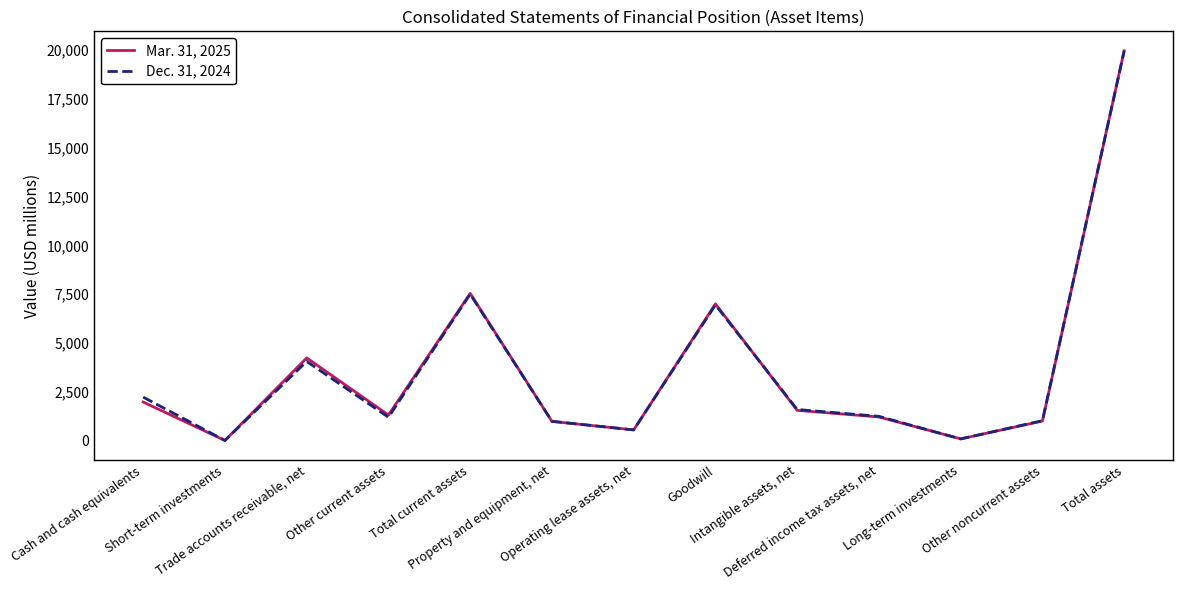

List the series in order of their peak value, highest first.

Mar. 31, 2025, Dec. 31, 2024